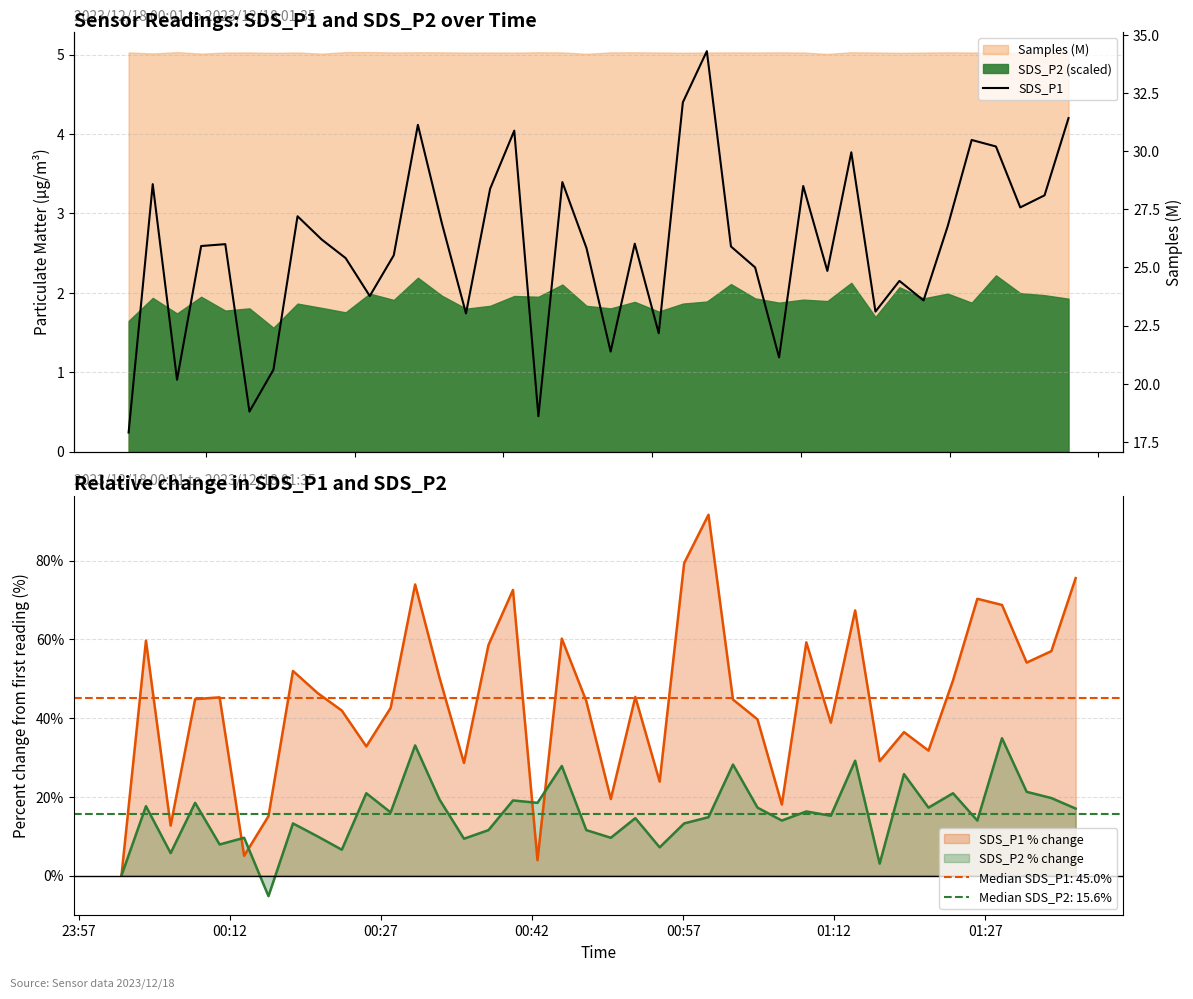

At which label does the data first exceed 26?

00:12